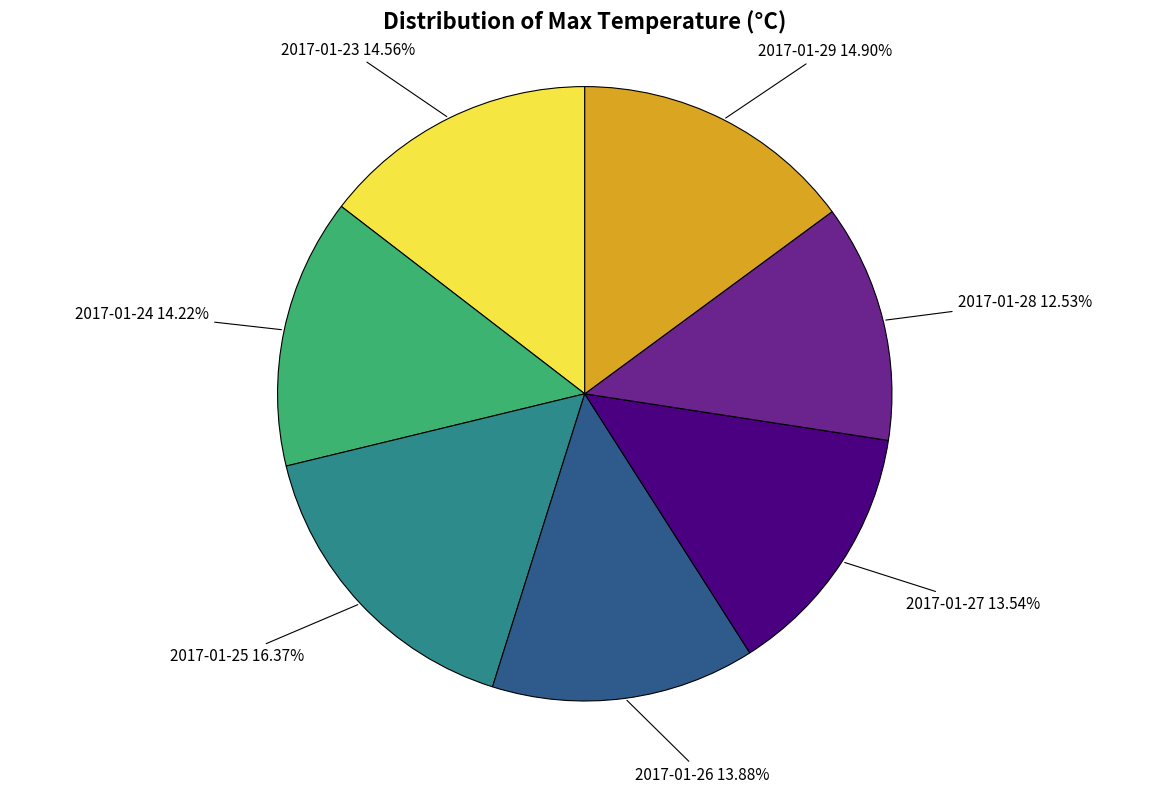

True or false: 2017-01-27 accounts for 25% of the total.

False